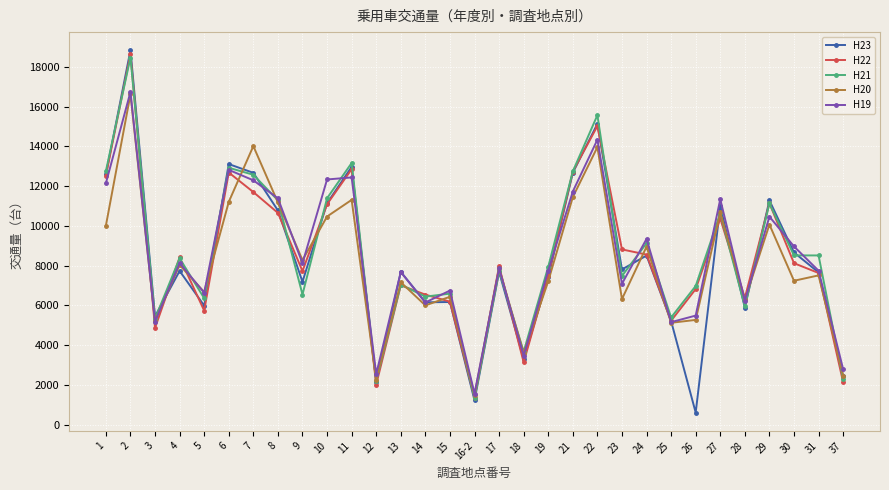

What is the maximum value shown in the chart?

18832